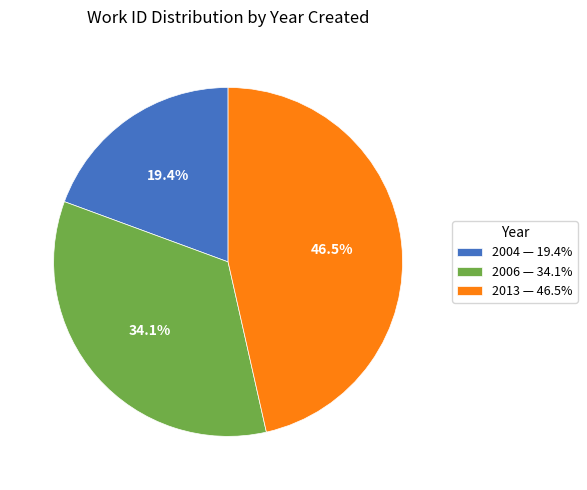

Approximately how many times larger is the value at 2013 compared to 2004?

2.4